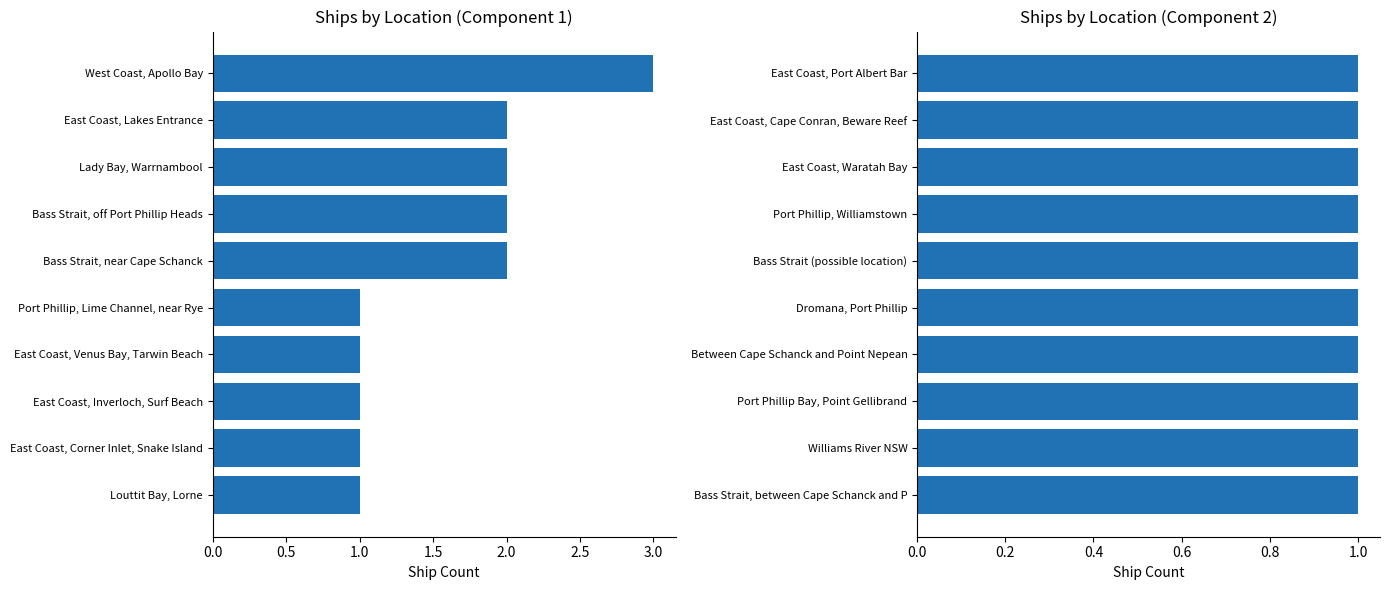

The value at East Coast, Venus Bay, Tarwin Beach is 1. True or false?

True